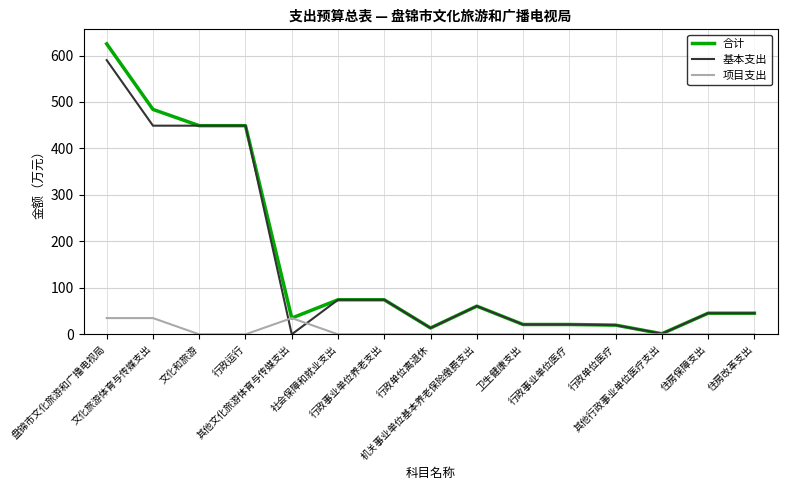

What is the greatest value displayed?

625.1